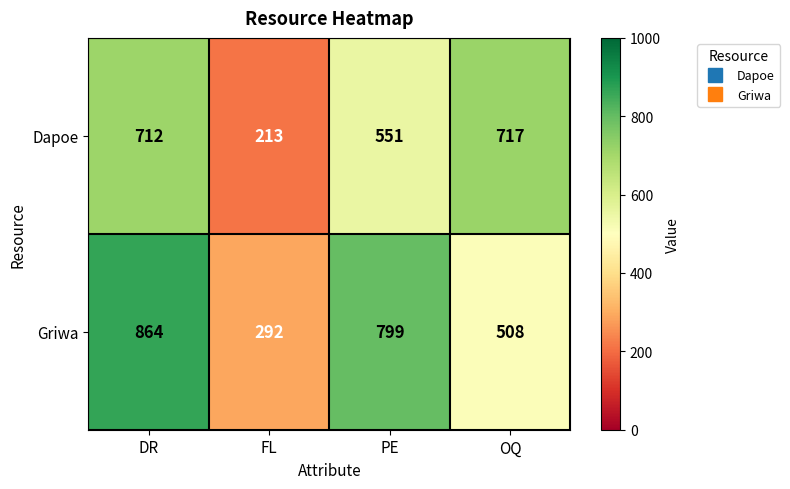

List the series in order of their peak value, lowest first.

Dapoe, Griwa